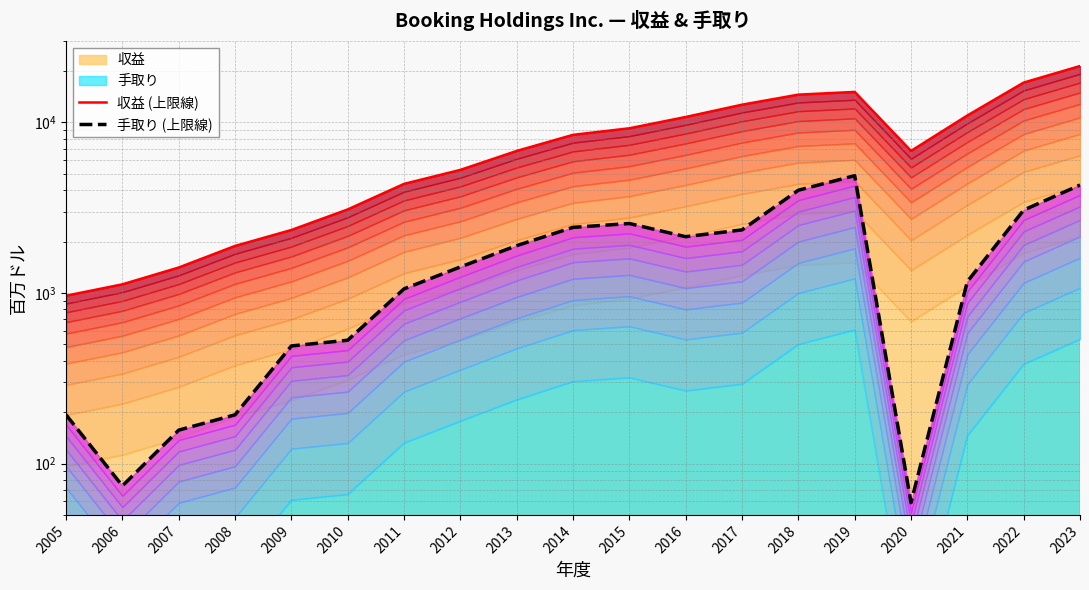

At which label does 収益 (上限線) first exceed 6796?

2014